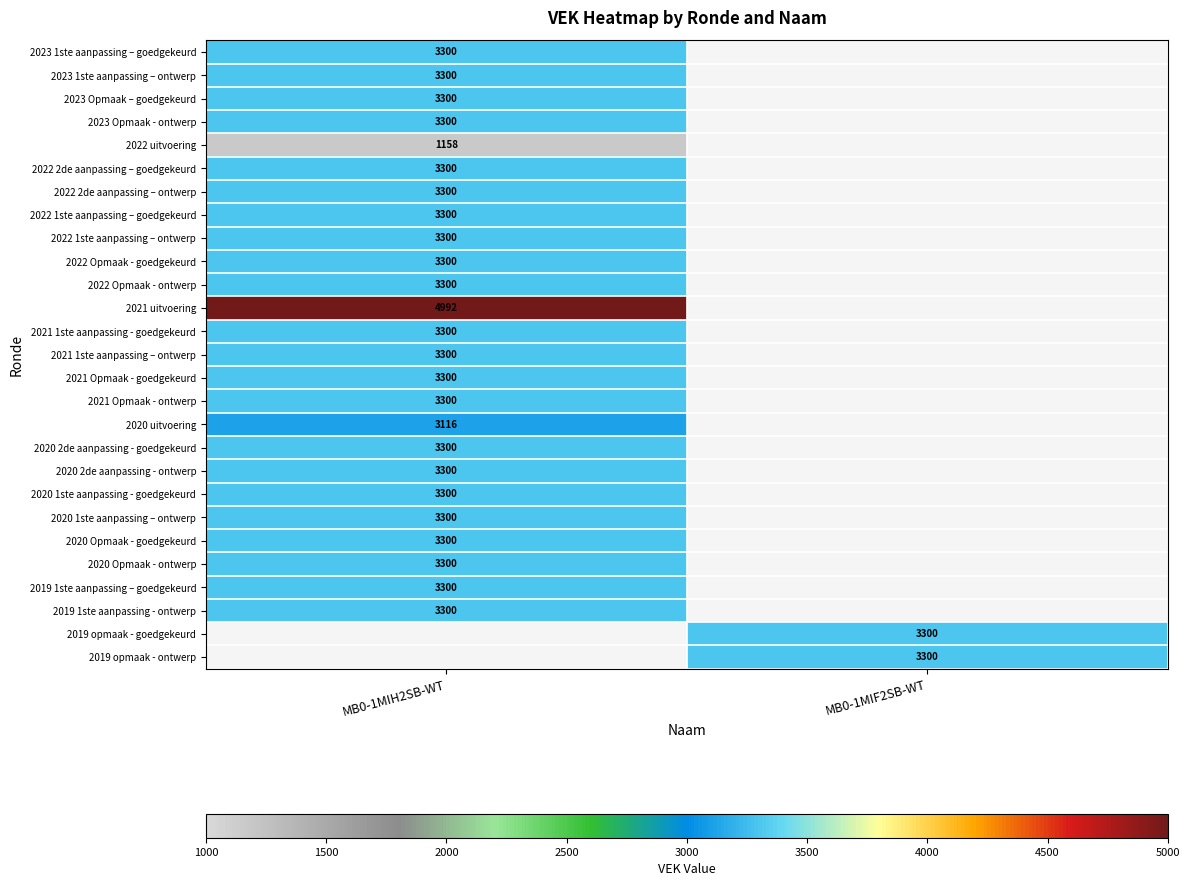

True or false: 2020 uitvoering has a value of 3116 at MB0-1MIH2SB-WT.

True